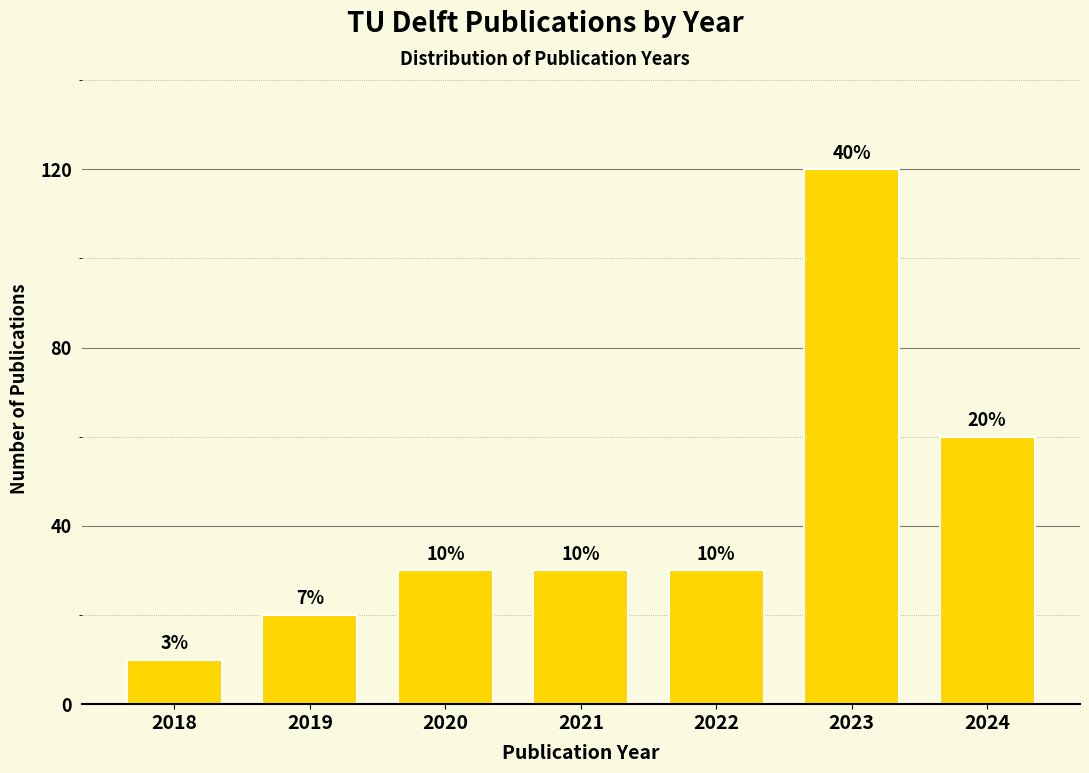

Reading left to right, extract all data points from this chart.

10	20	30	30	30	120	60